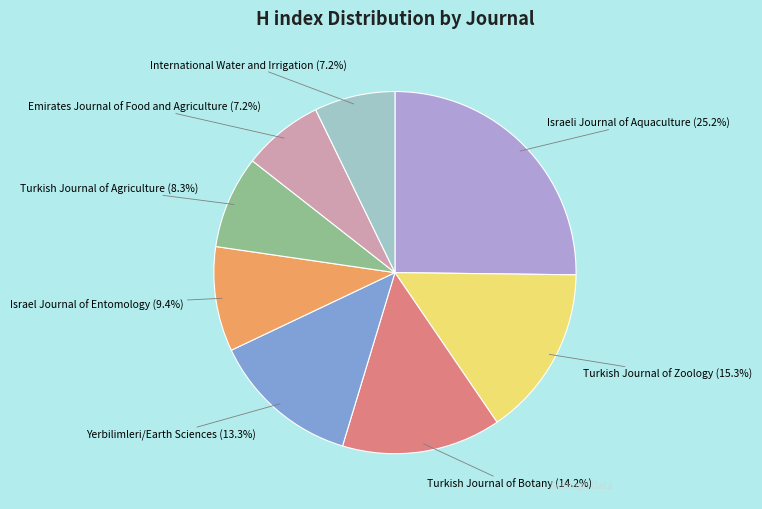

Is there a majority slice in this chart?

No